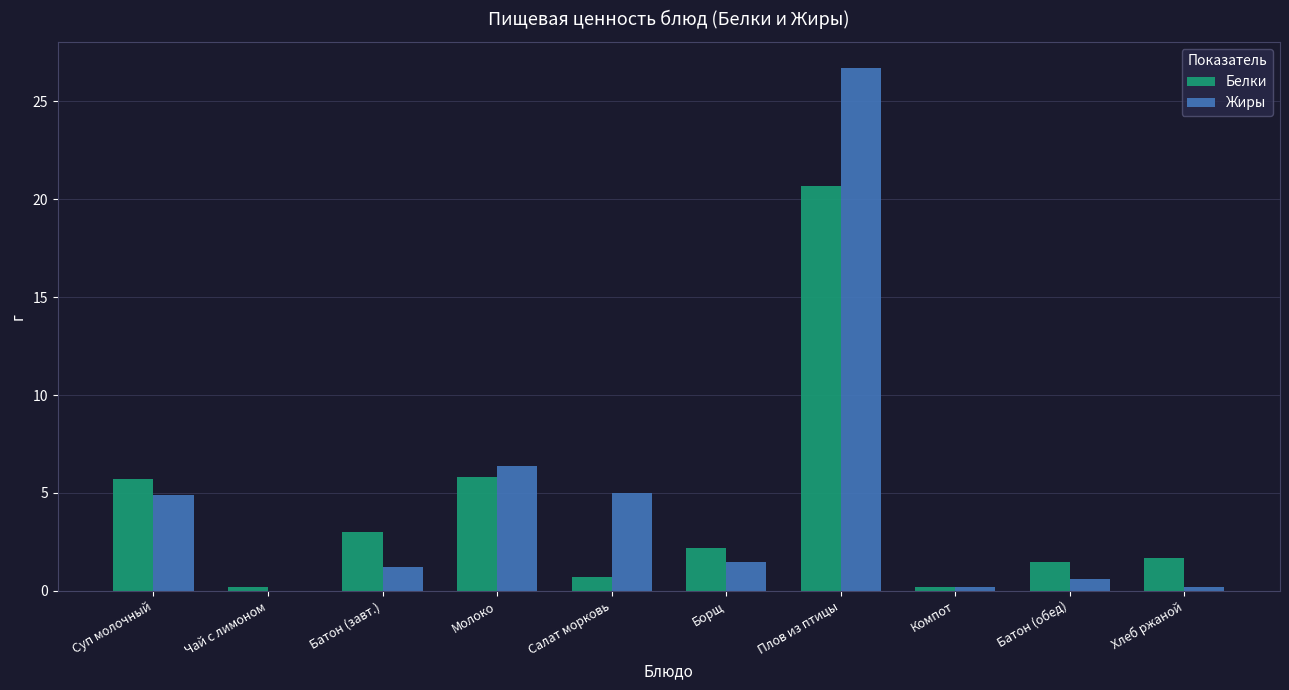

Which series has the widest spread of values?

Жиры